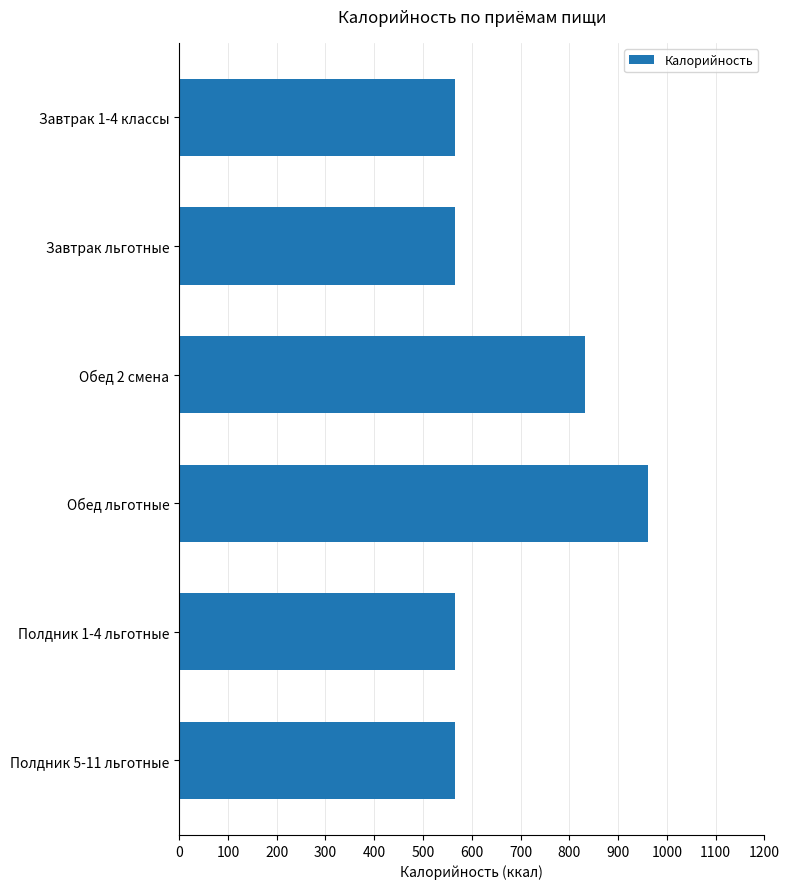

Reading top to bottom, extract all data points from this chart.

Завтрак 1-4 классы=564.9	Завтрак льготные=564.9	Обед 2 смена=831.8	Обед льготные=960.5	Полдник 1-4 льготные=564.9	Полдник 5-11 льготные=564.9